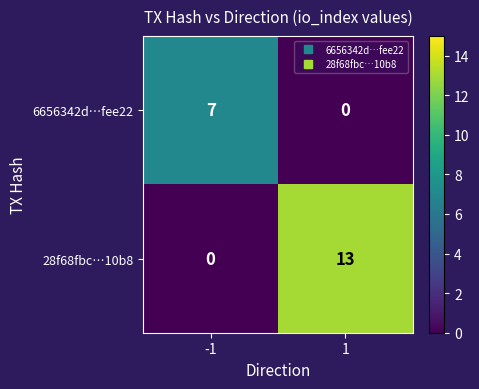

Count the number of categories in the chart.

2